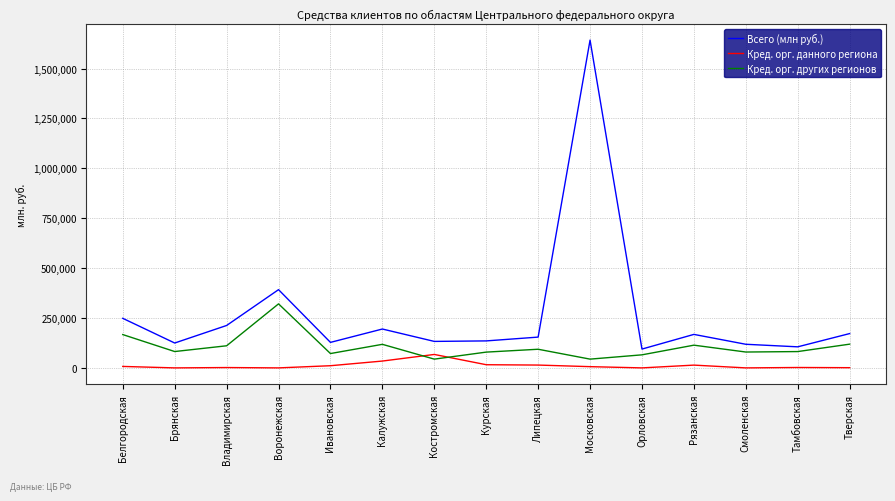

Which label corresponds to the largest value in the chart?

Московская